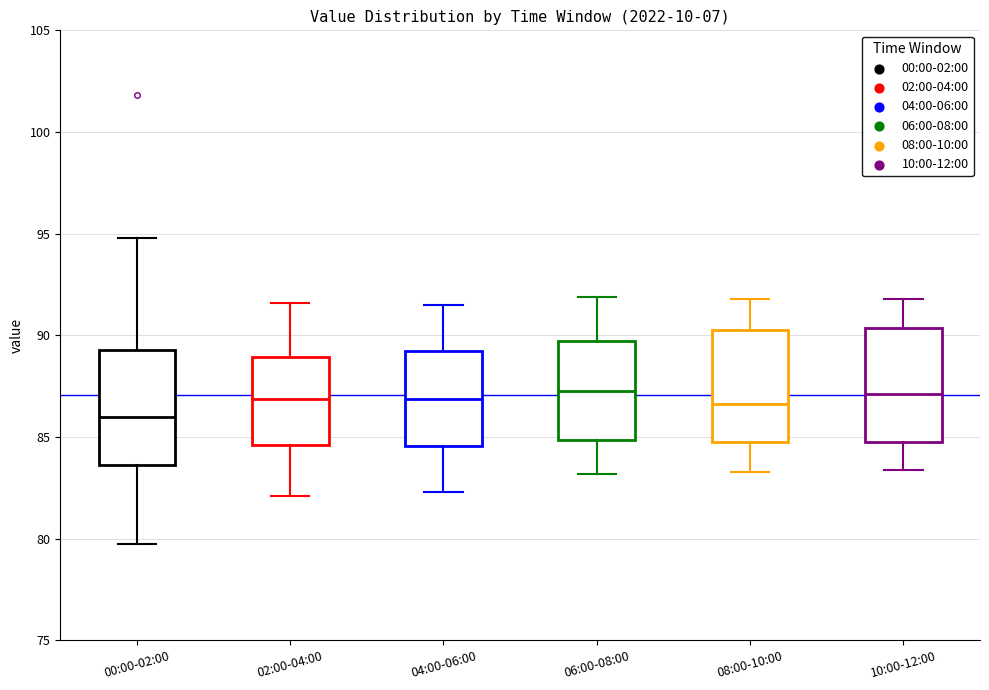

Reading left to right, transcribe this box plot: for each box, give where its median line is, the range the box spans, and where its two whiskers end, as read against the y-axis. The values are not printed on the chart, so give them approximately, as read against the axis.

00:00-02:00: median 86.0, box 83.5 to 89.5, whiskers 80.0 to 95.0
02:00-04:00: median 87.0, box 84.5 to 89.0, whiskers 82.0 to 91.5
04:00-06:00: median 87.0, box 84.5 to 89.5, whiskers 82.5 to 91.5
06:00-08:00: median 87.5, box 85.0 to 89.5, whiskers 83.0 to 92.0
08:00-10:00: median 86.5, box 85.0 to 90.5, whiskers 83.5 to 92.0
10:00-12:00: median 87.0, box 85.0 to 90.5, whiskers 83.5 to 92.0